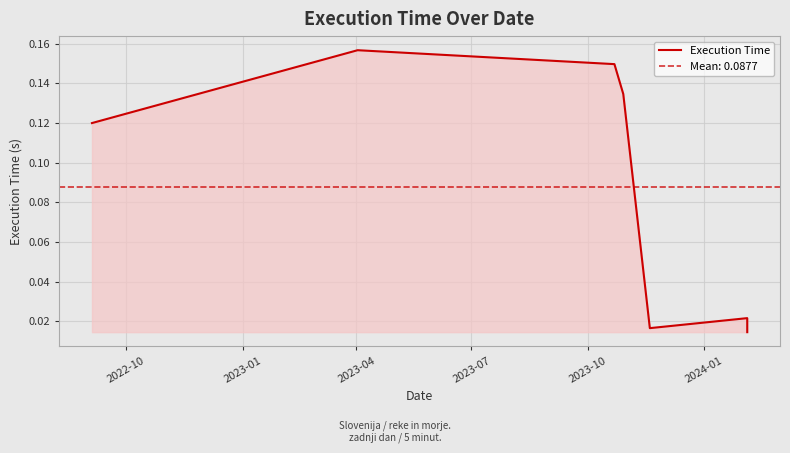

How many points are lower than both their immediate neighbors (excluding endpoints)?

1